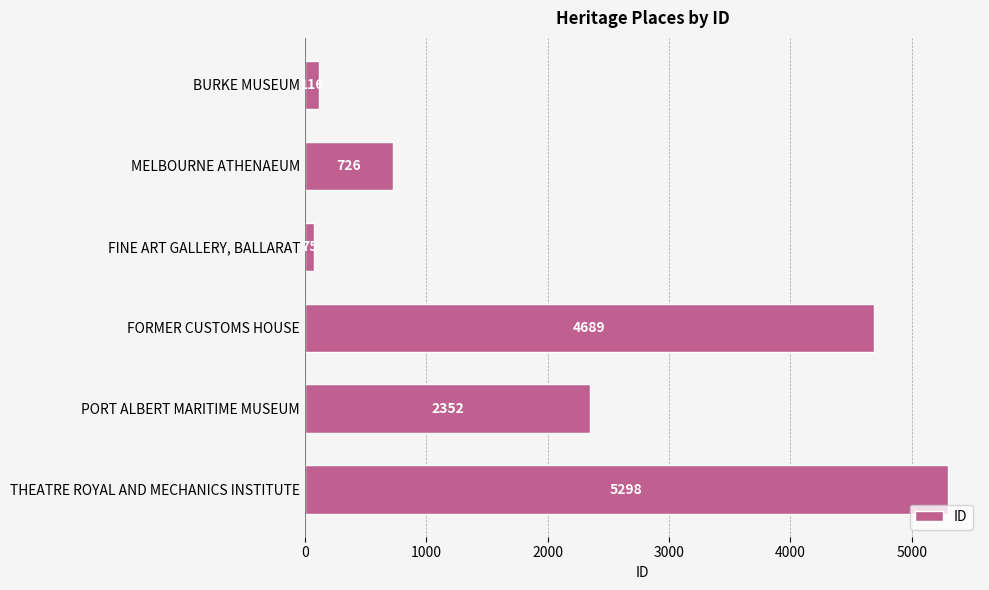

The chart shows a value of 8159 at THEATRE ROYAL AND MECHANICS INSTITUTE. True or false?

False